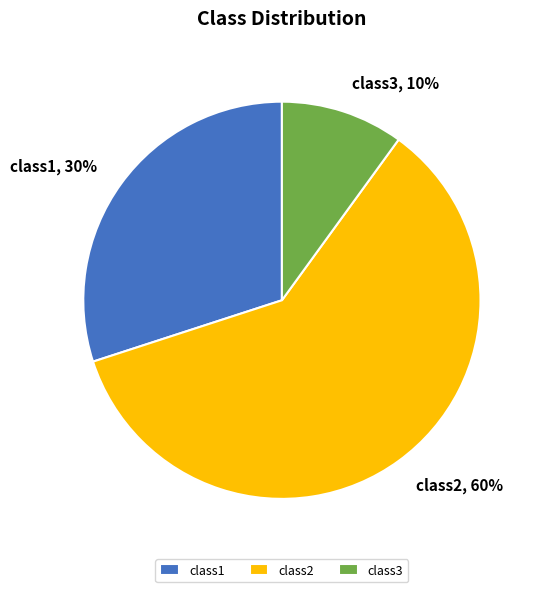

Is the sum of class3 and class2 greater than half?

Yes